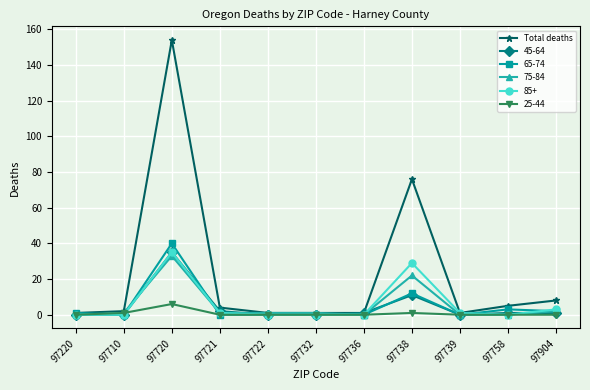

At which category does the chart reach its peak across all series?

97720